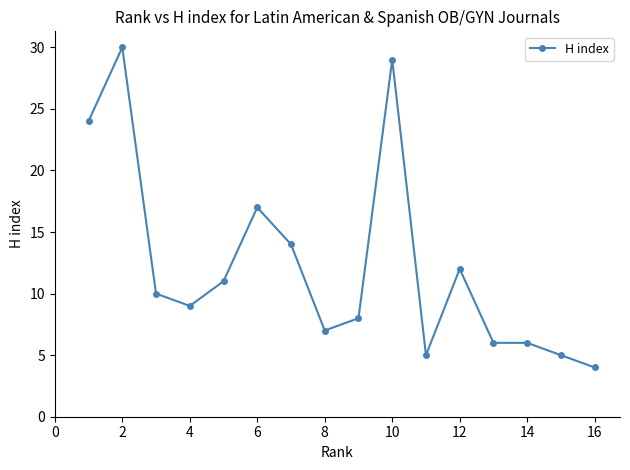

What is the minimum value shown in the chart?

4